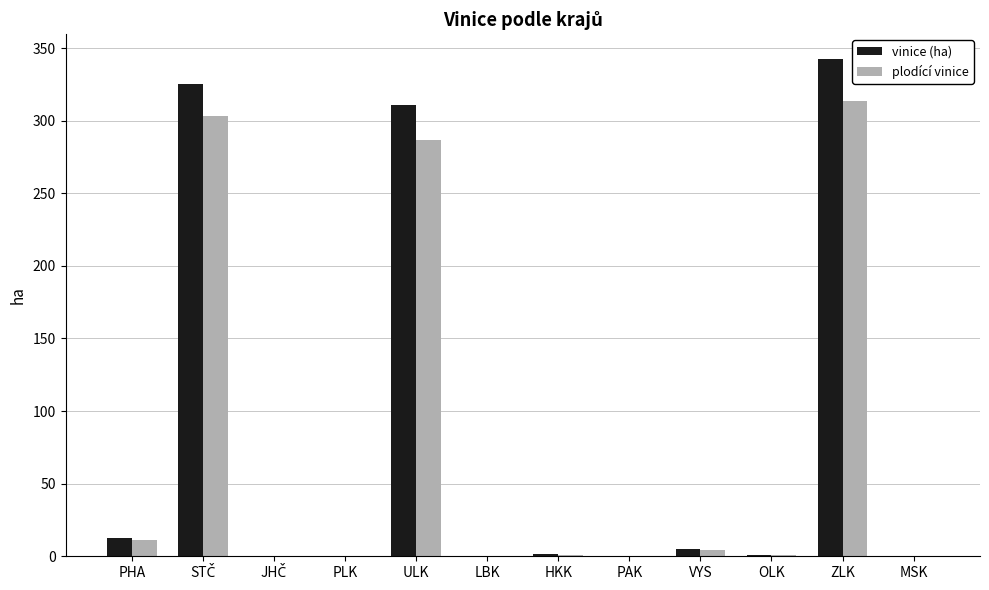

At which category is the sum across all series the highest?

ZLK